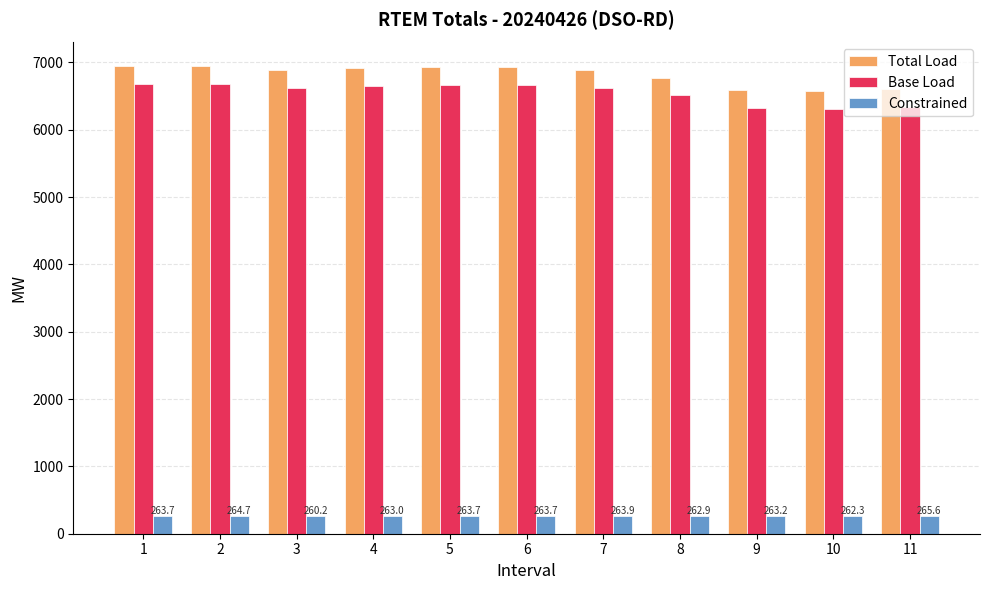

Is the value of Constrained at 7 greater than the value of Total Load at 8?

No